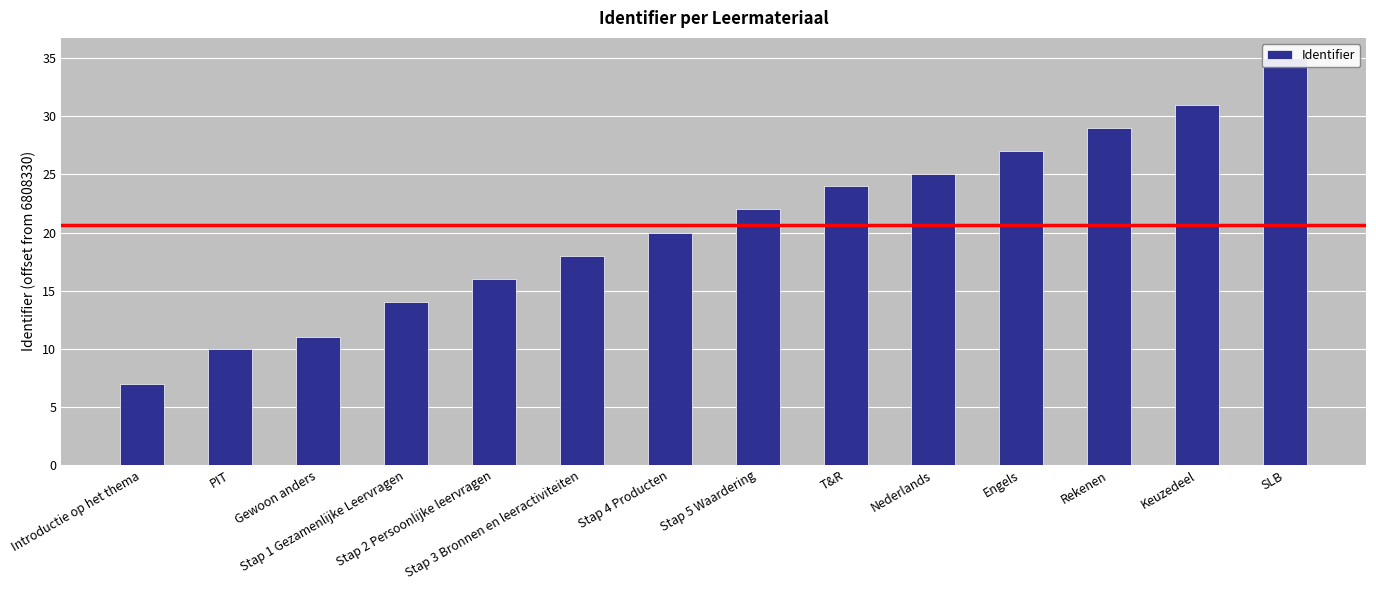

What is the difference between the maximum and second lowest values?

25